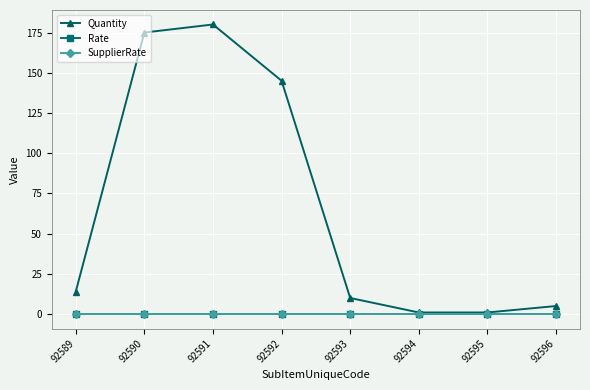

Does the chart display data point markers on the line(s)?

Yes